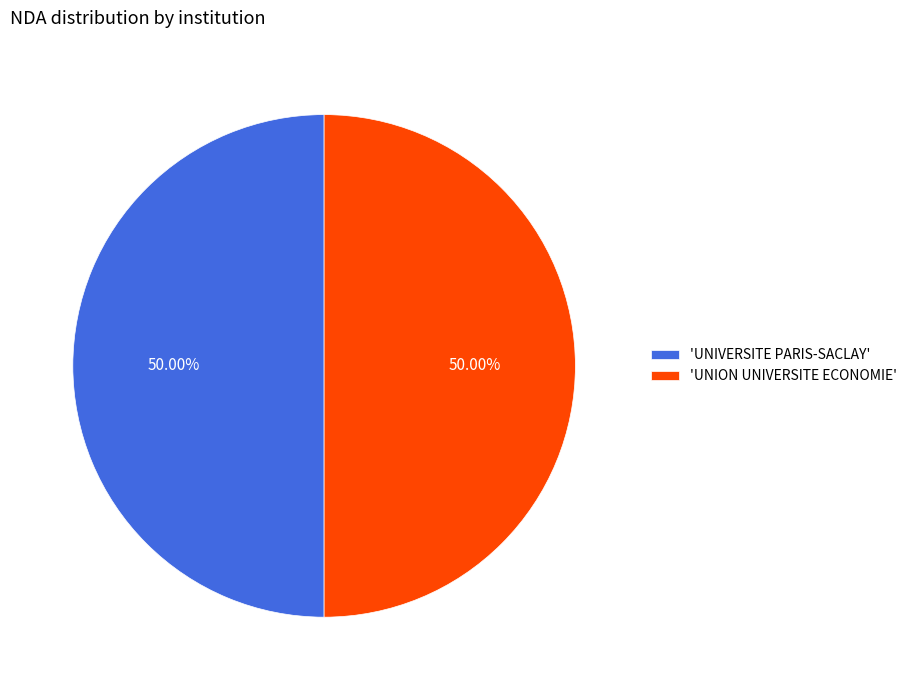

What is the ratio of the value at 'UNIVERSITE PARIS-SACLAY' to the value at 'UNION UNIVERSITE ECONOMIE'?

1.0